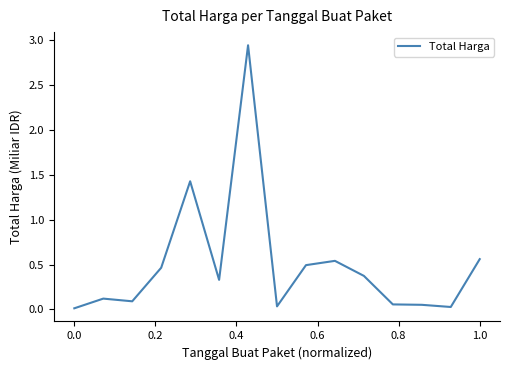

Does the chart have visible grid lines?

No